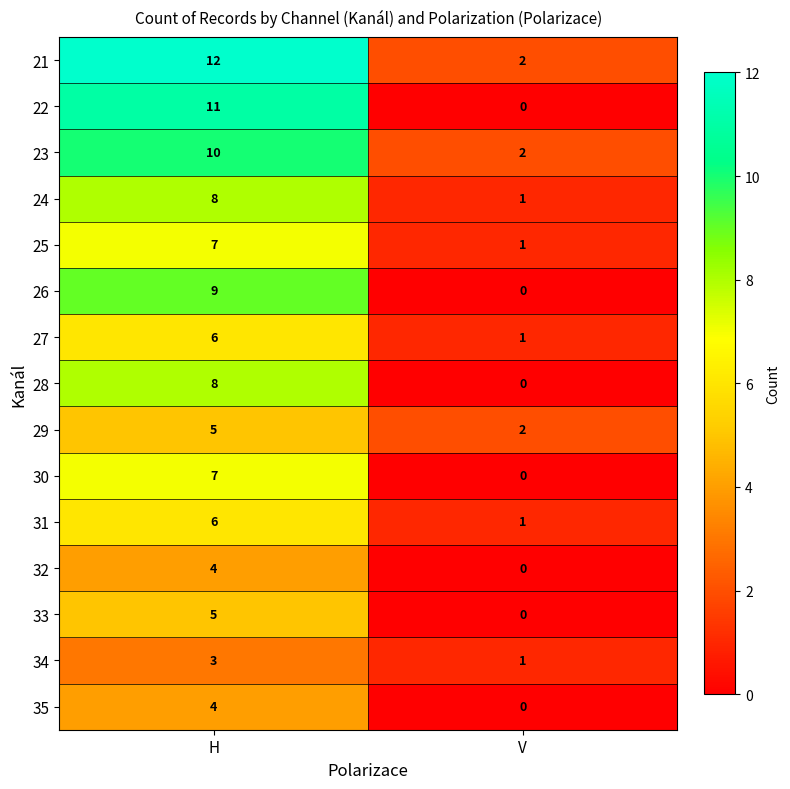

Between H and V, which series saw the biggest shift?

22